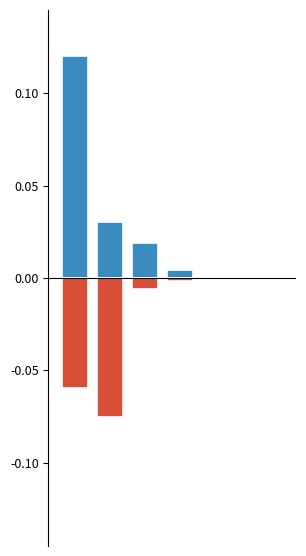

Is it true that Octrois de l'asile (Total) equals -0.0 at 0?

False